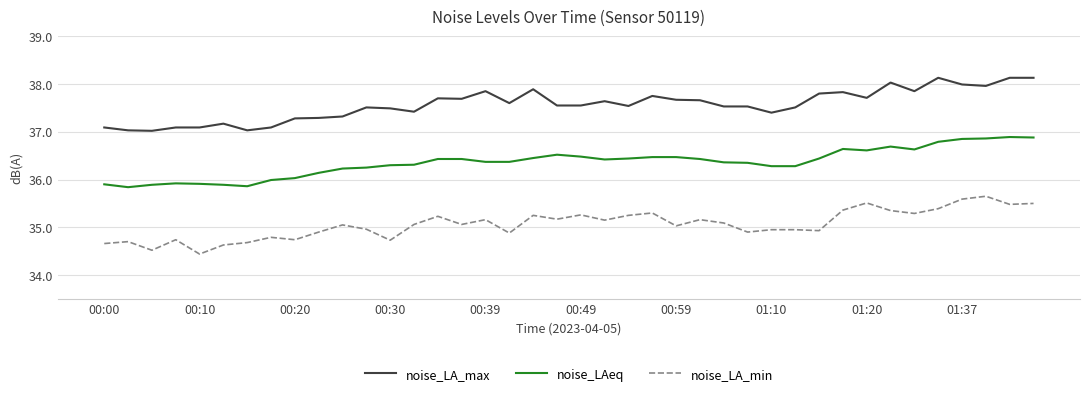

True or false: noise_LA_min and noise_LAeq intersect in this chart.

False